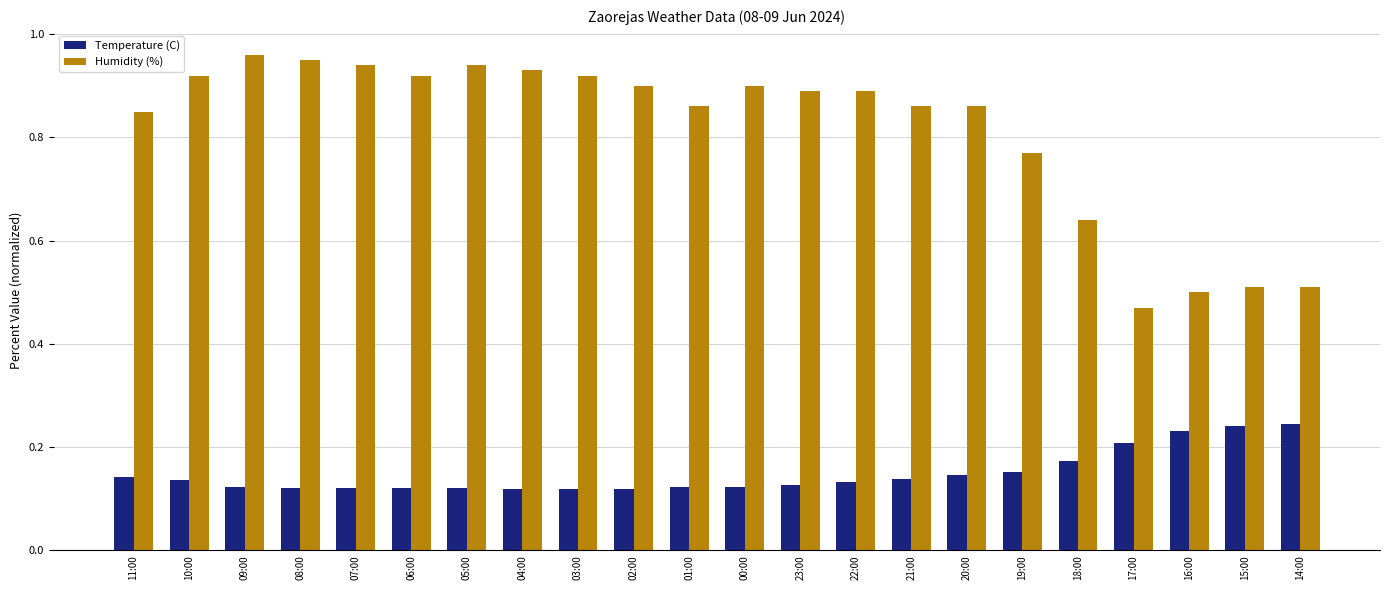

At which label is Humidity (%) closest to 0?

17:00